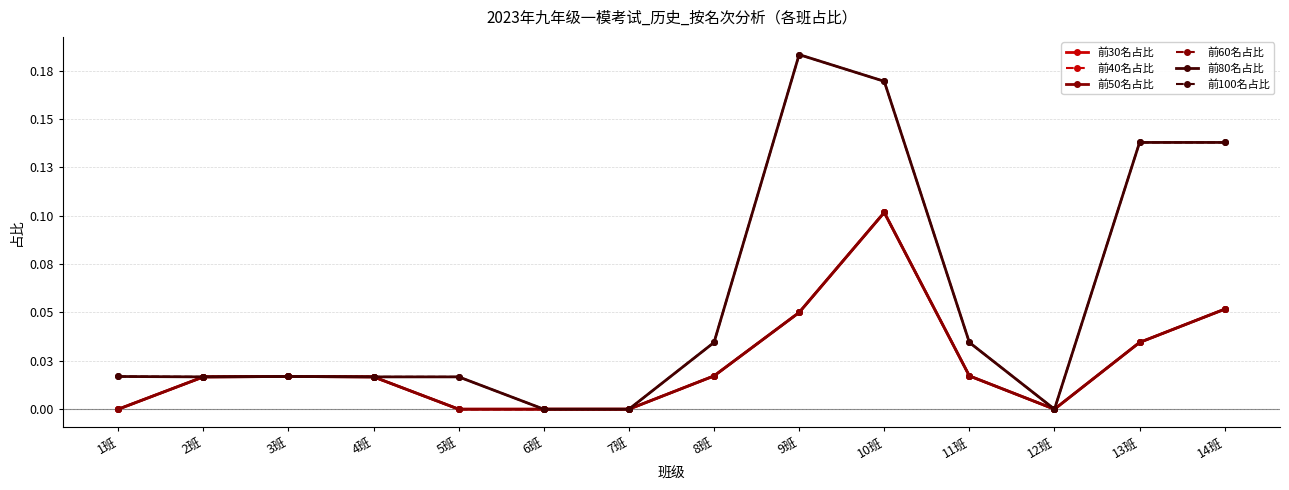

In 前30名占比, how many points are higher than both neighbors (excluding endpoints)?

2